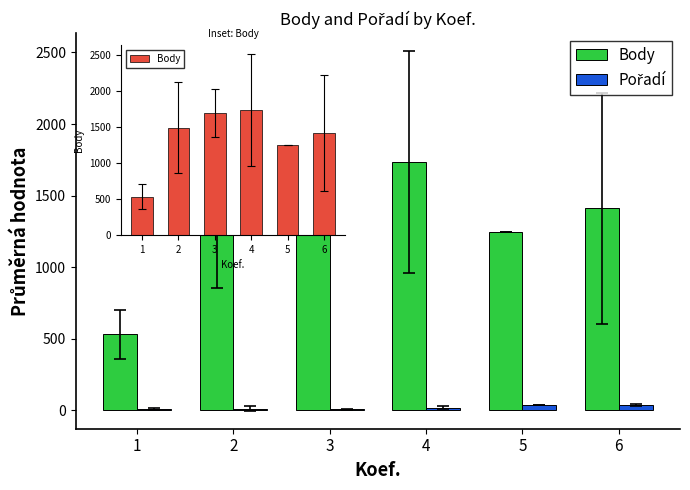

Rank the series by their average value, from highest to lowest.

Body, Pořadí